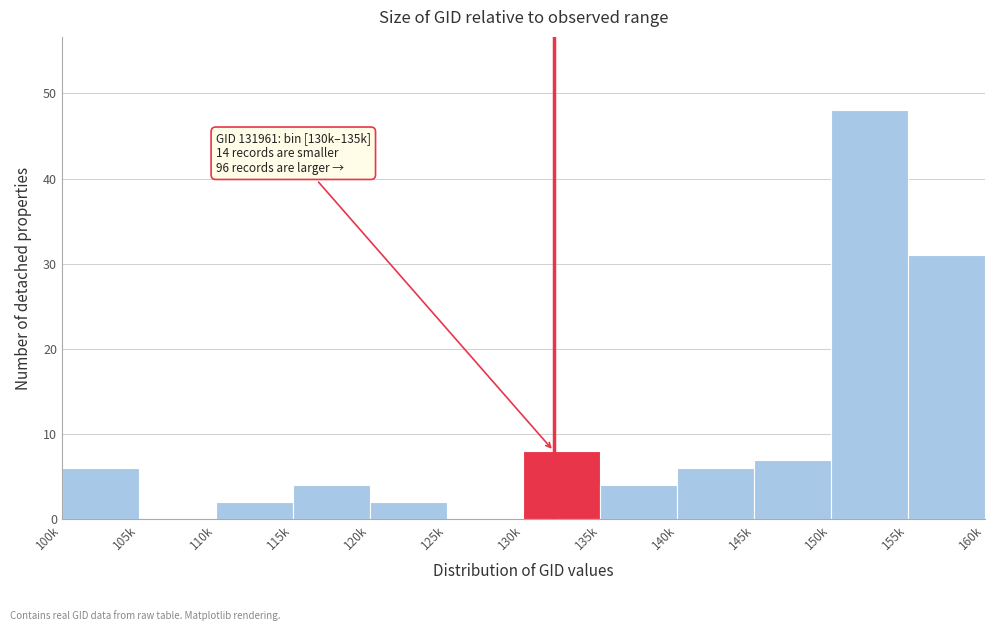

Reading left to right, extract all data points from this chart.

100k=6	105k=0	110k=2	115k=4	120k=2	125k=0	130k=8	135k=4	140k=6	145k=7	150k=48	155k=31